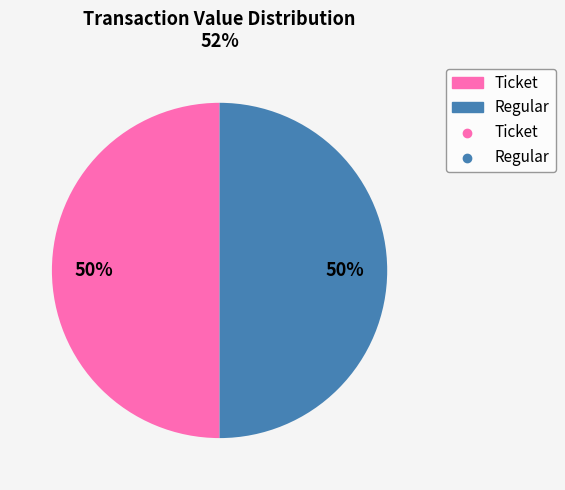

To the nearest percent, what is the average slice percentage?

50%